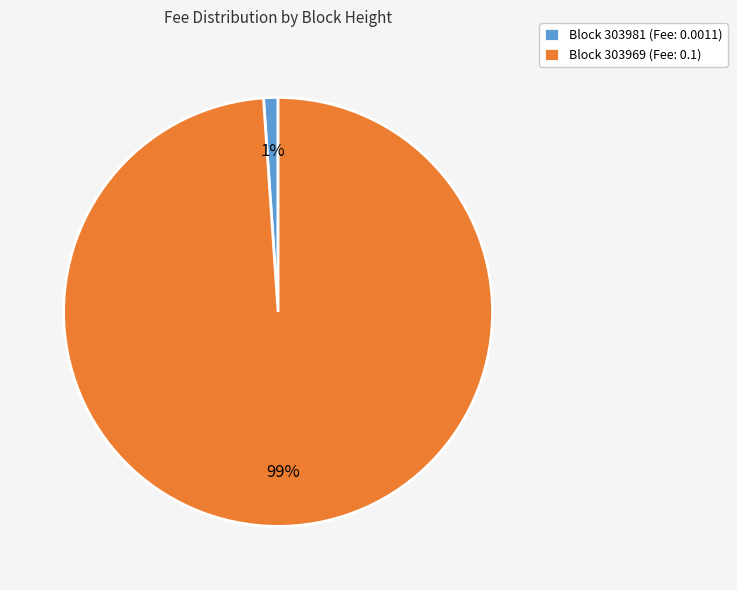

To the nearest percent, what is the average slice percentage?

50%